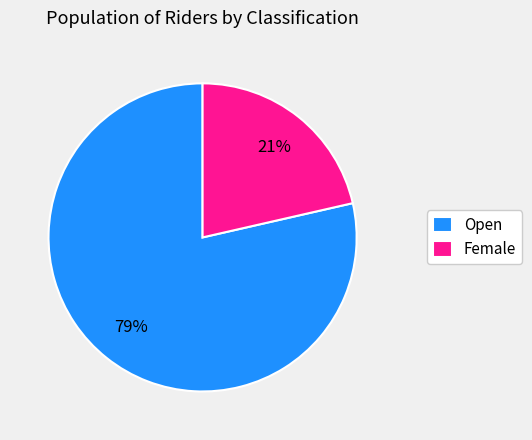

To the nearest percent, what is the combined percentage of Female and Open?

100%